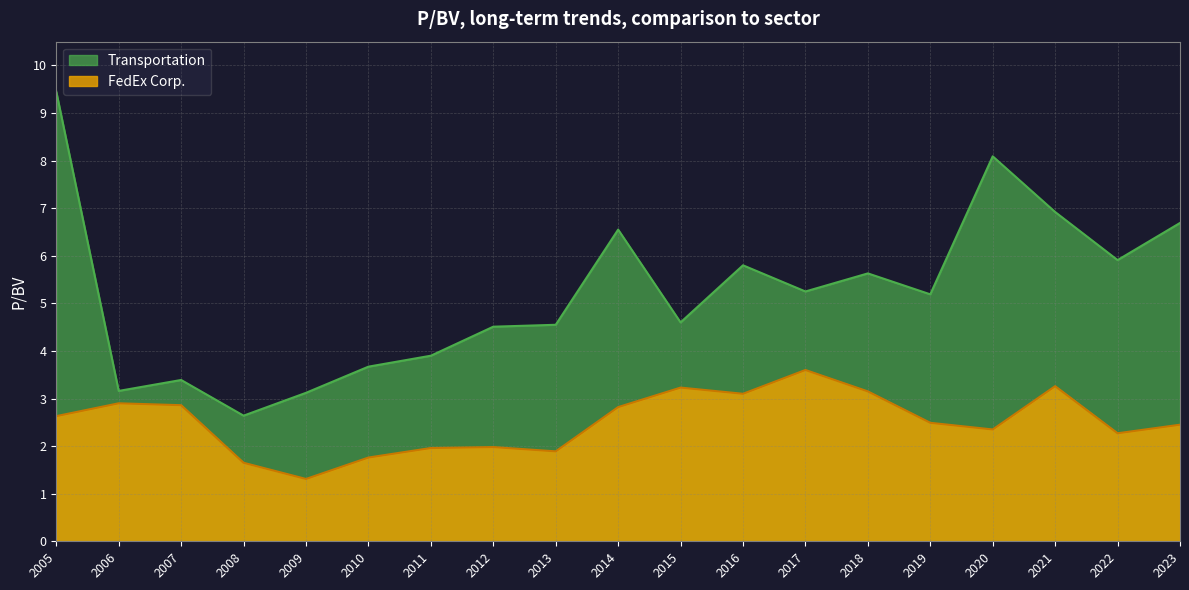

Is it true that Transportation equals 3.2 at 2018?

False